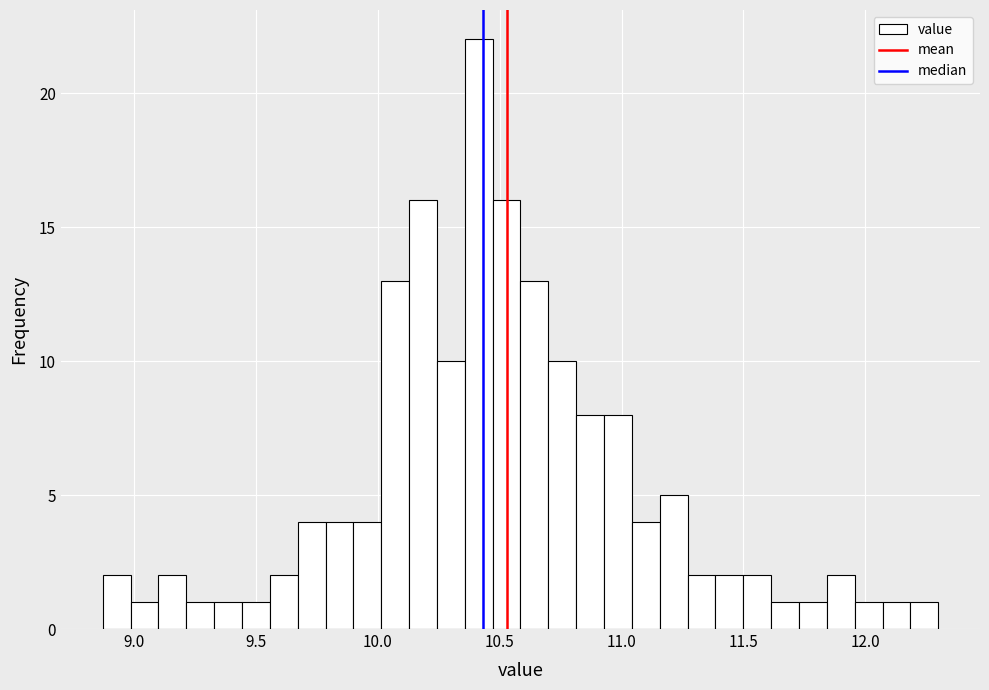

Read against the x-axis, roughly where is the centre of the tallest bar?

10.40